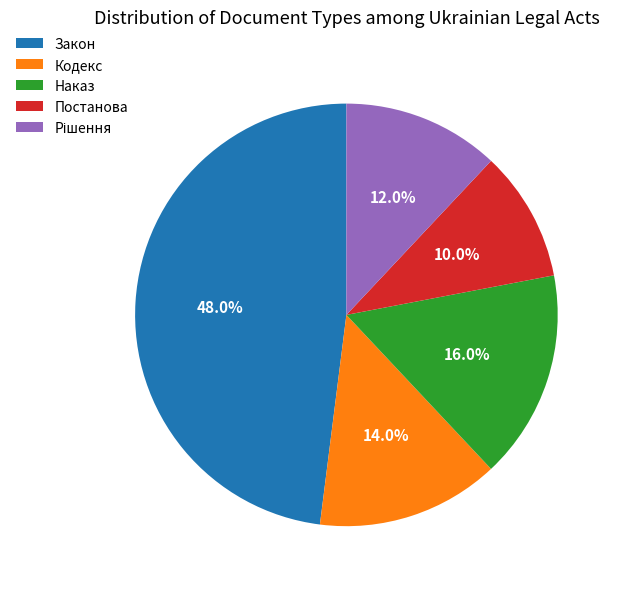

Combined, what portion of the pie is Закон and Наказ?

64.0%